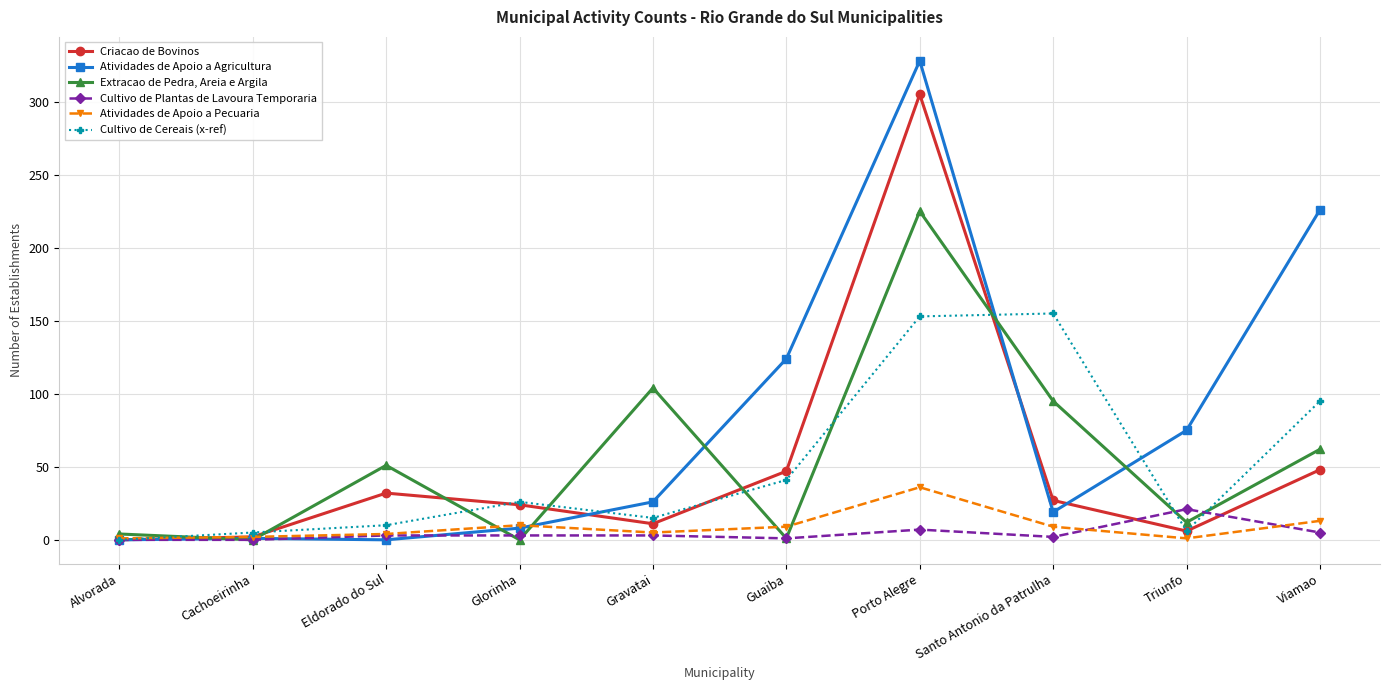

Is this an area chart (filled region under the line)?

No